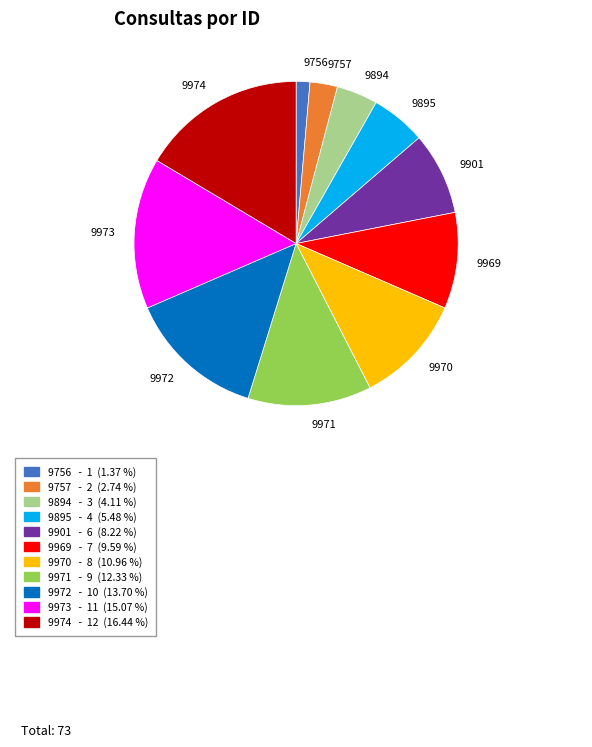

Count the number of slices in the pie.

11